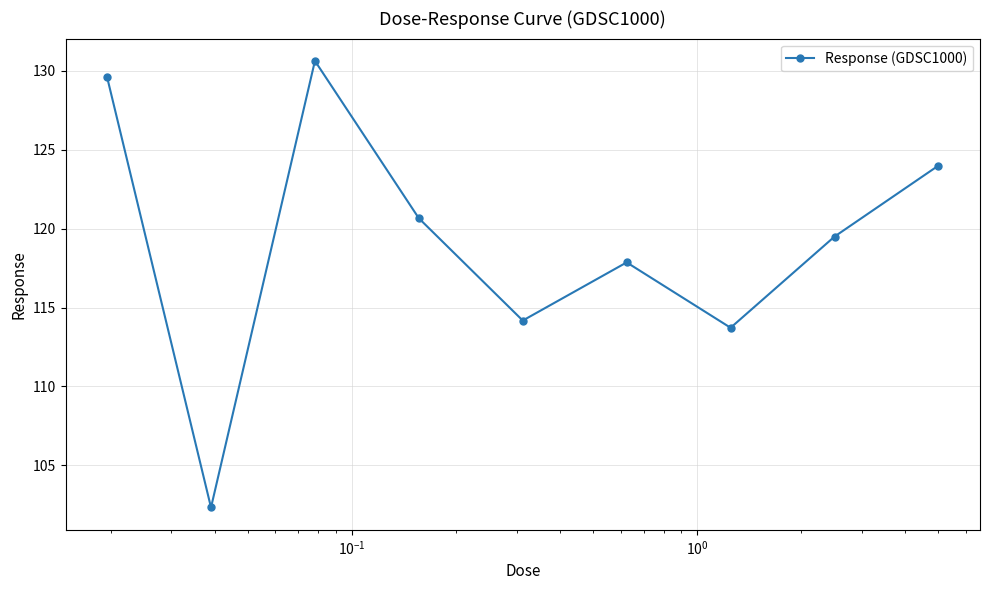

How many series are shown in this chart?

1